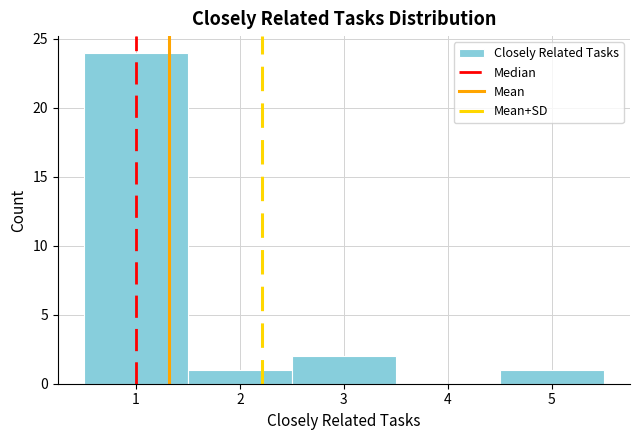

How tall is the bar that spans 1.5 to 2.5 on the x-axis? The values are not printed on the chart, so give them approximately, as read against the axis.

1